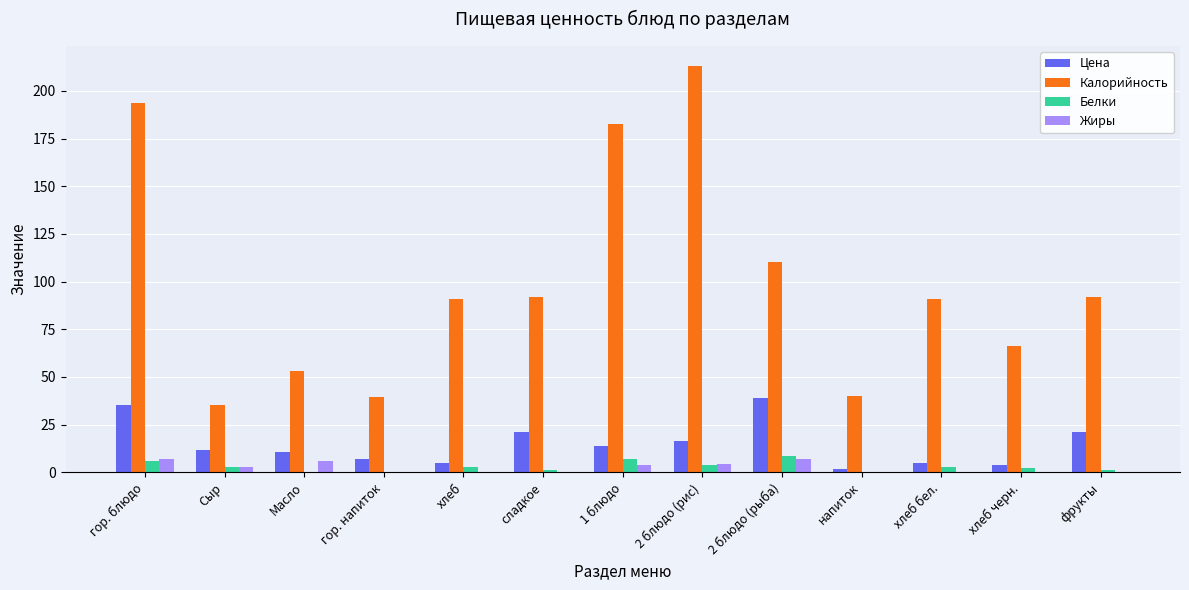

How many categories are shown in the chart?

13